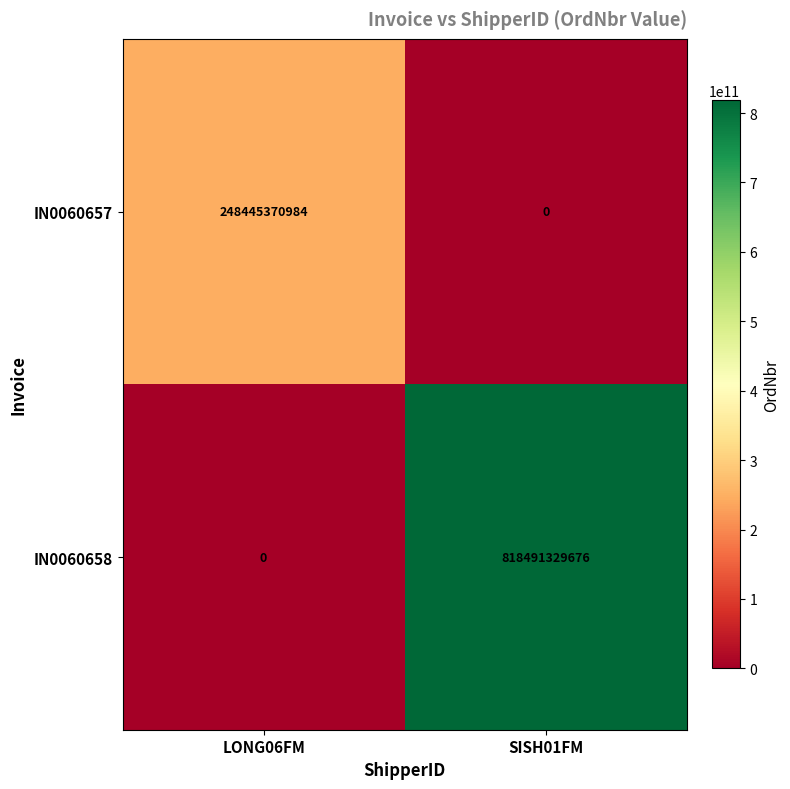

Reading right to left, what are all the values shown in this chart?

IN0060657: SISH01FM=0	LONG06FM=248445370984
IN0060658: SISH01FM=818491329676	LONG06FM=0